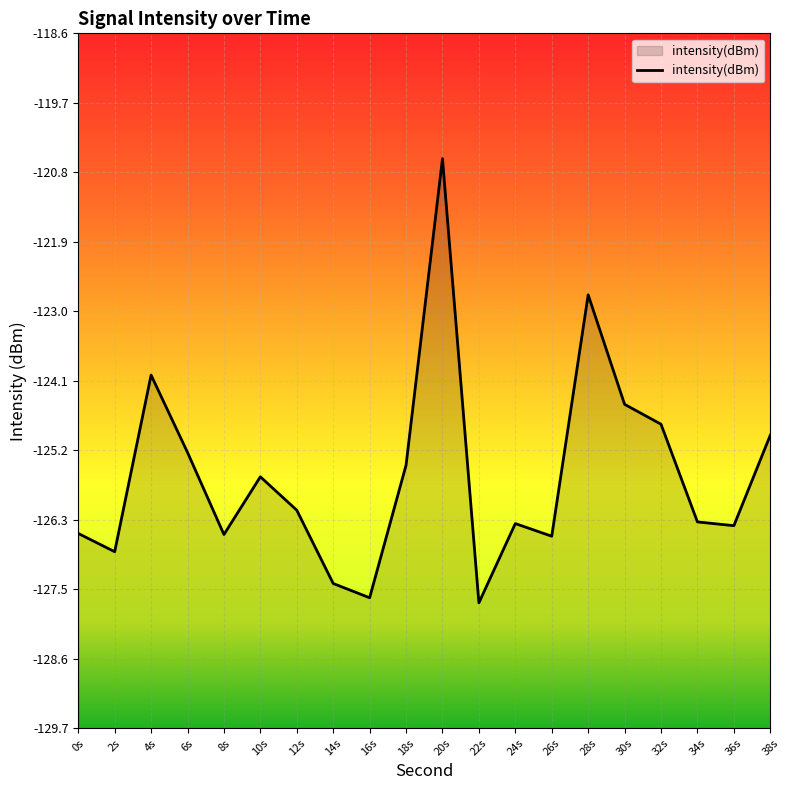

True or false: the data shows -120.6 at 20s.

True